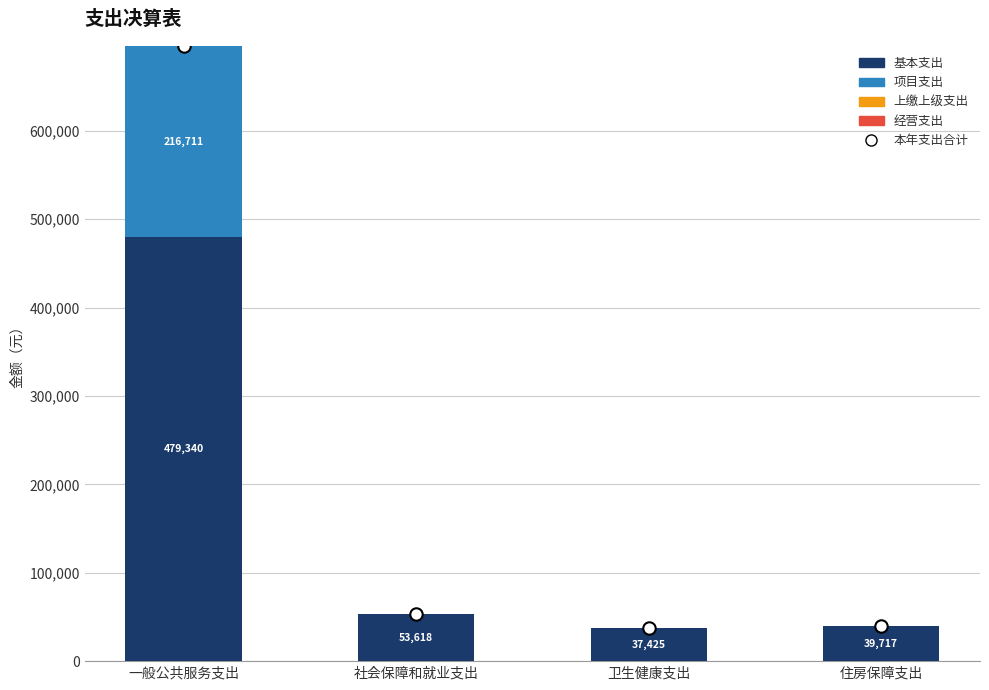

Which series has the largest total across all categories?

本年支出合计